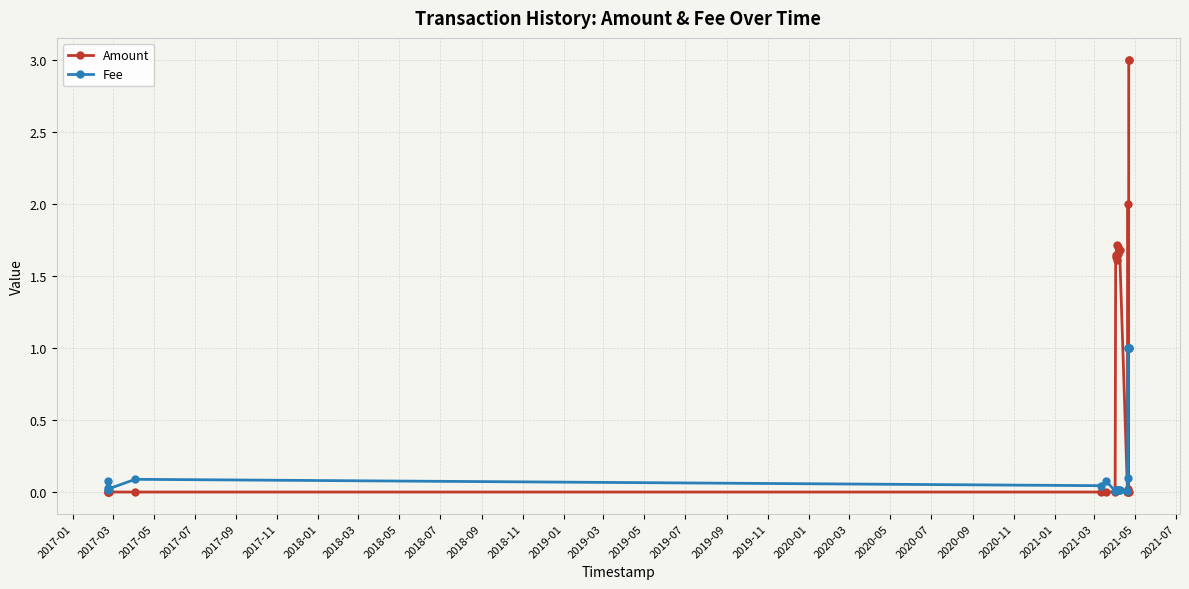

At which category does Fee reach its first local peak?

2017-03